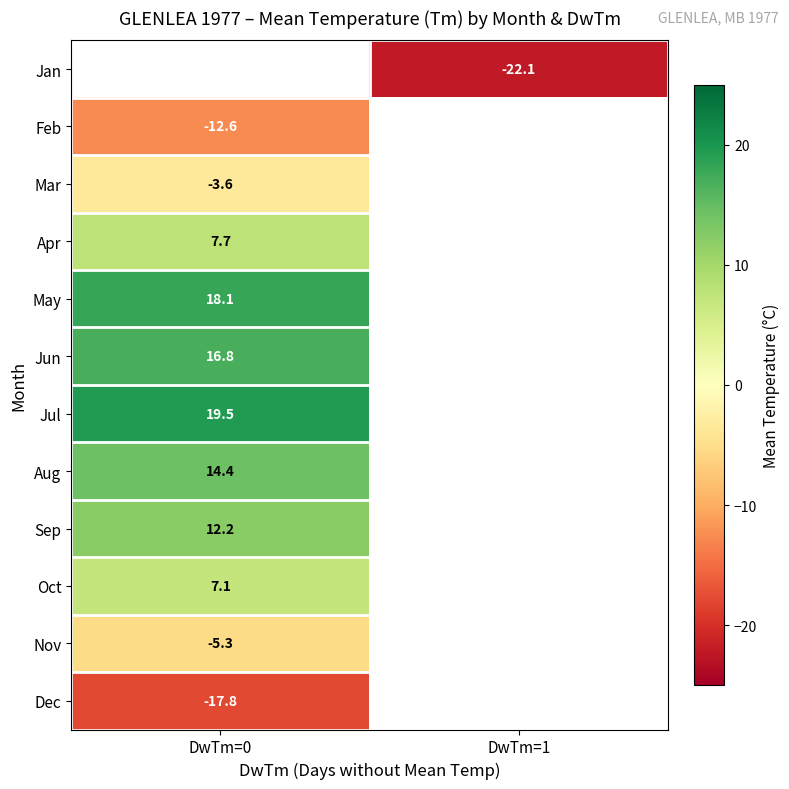

Is it true that Mar equals -3.6 at DwTm=0?

True